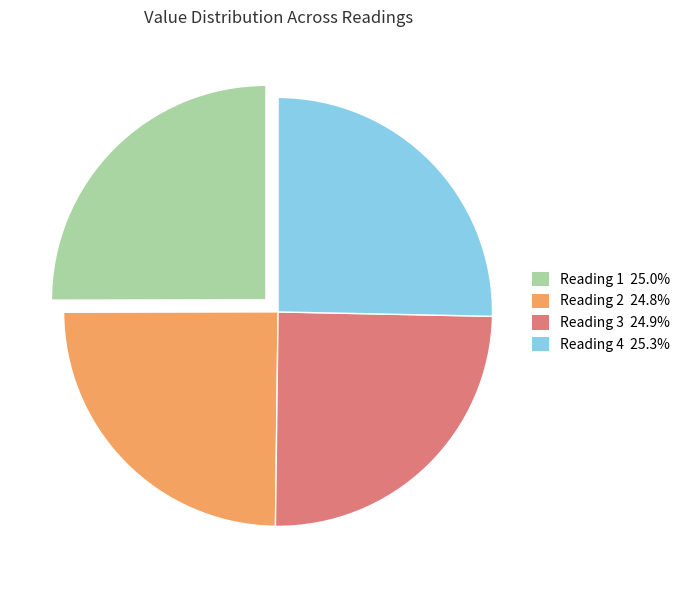

What is the ratio of the value at Reading 4 25.3% to the value at Reading 1 25.0%?

1.0